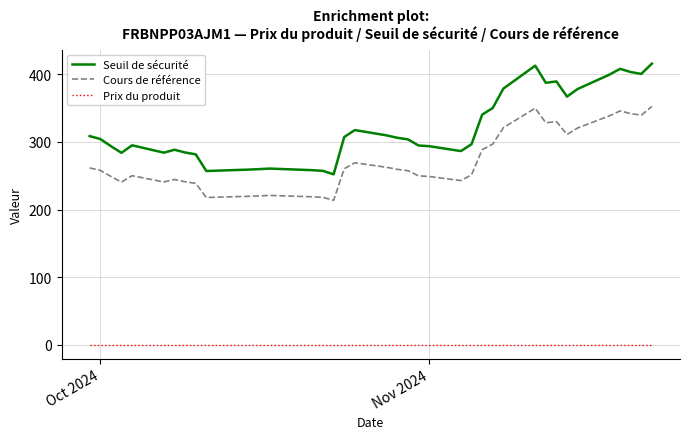

How many series are shown in this chart?

3